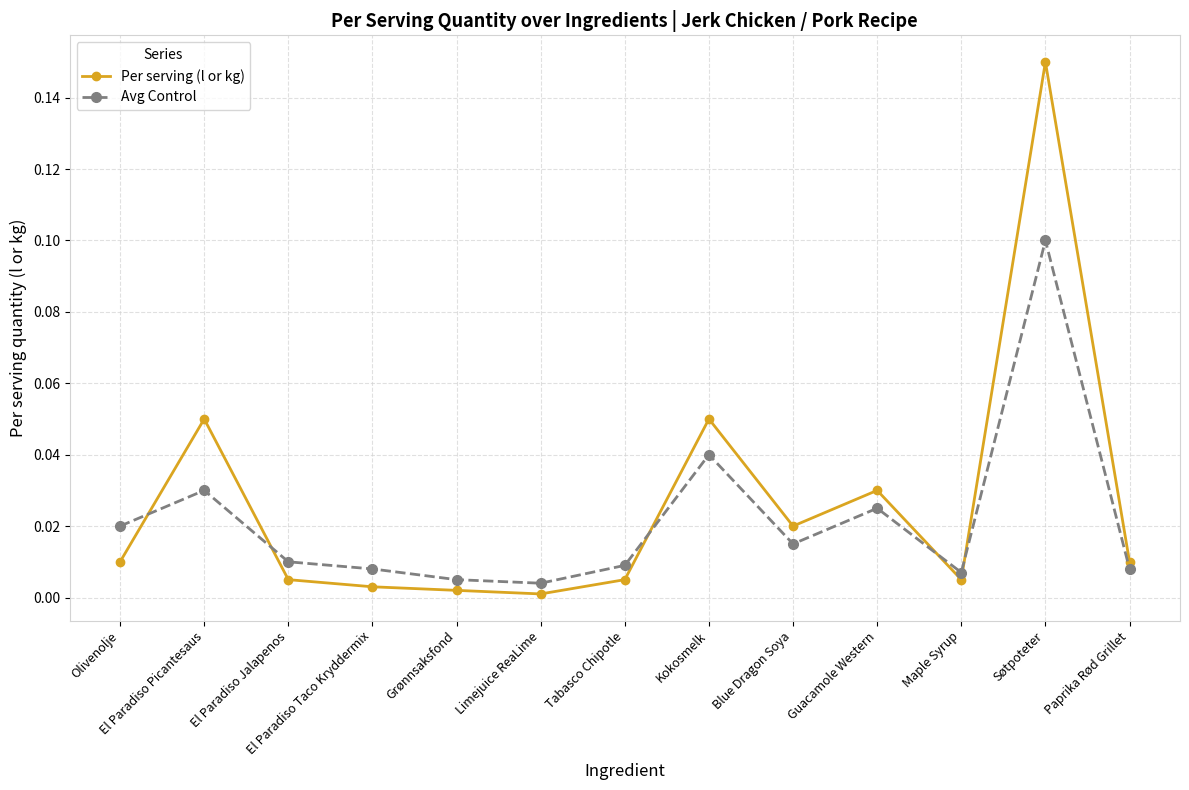

Is the value of Per serving (l or kg) at Olivenolje greater than the value of Avg Control at Limejuice ReaLime?

Yes